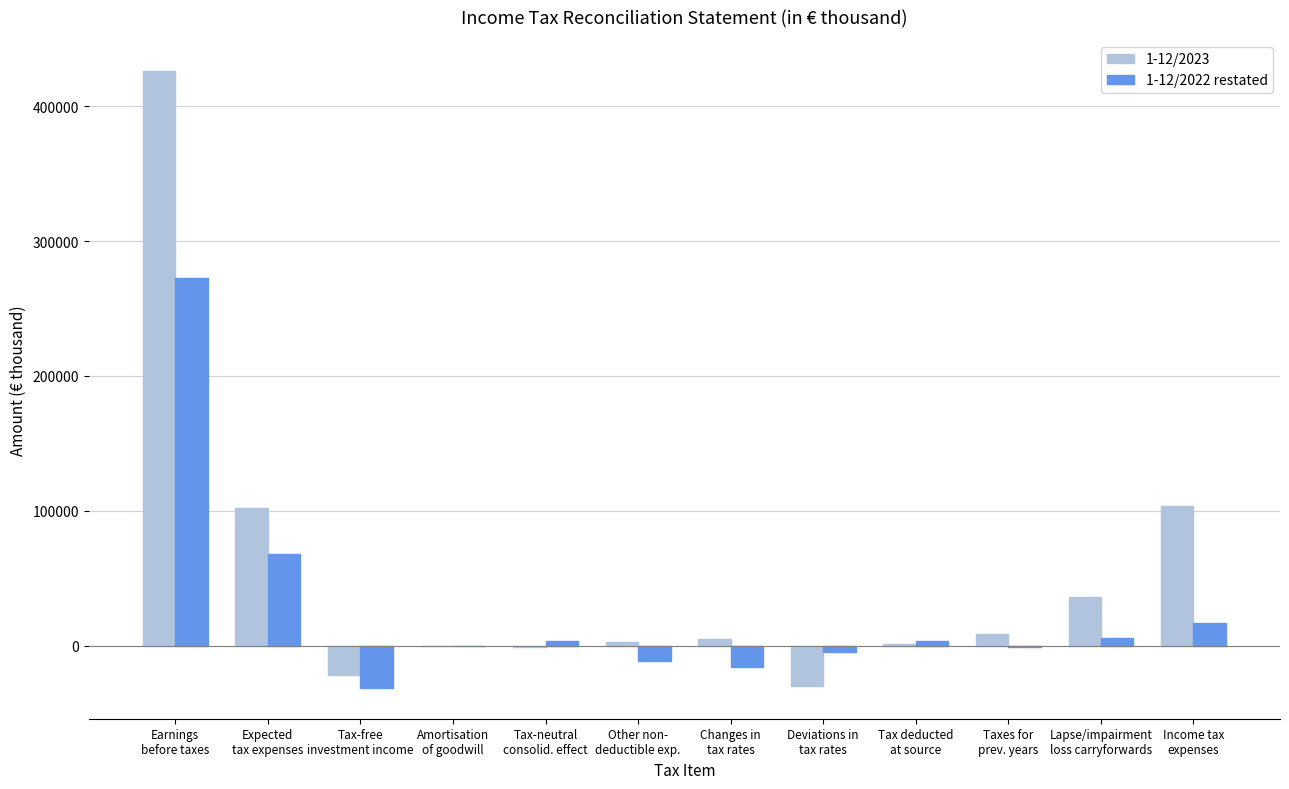

What is the maximum value shown in the chart?

426373